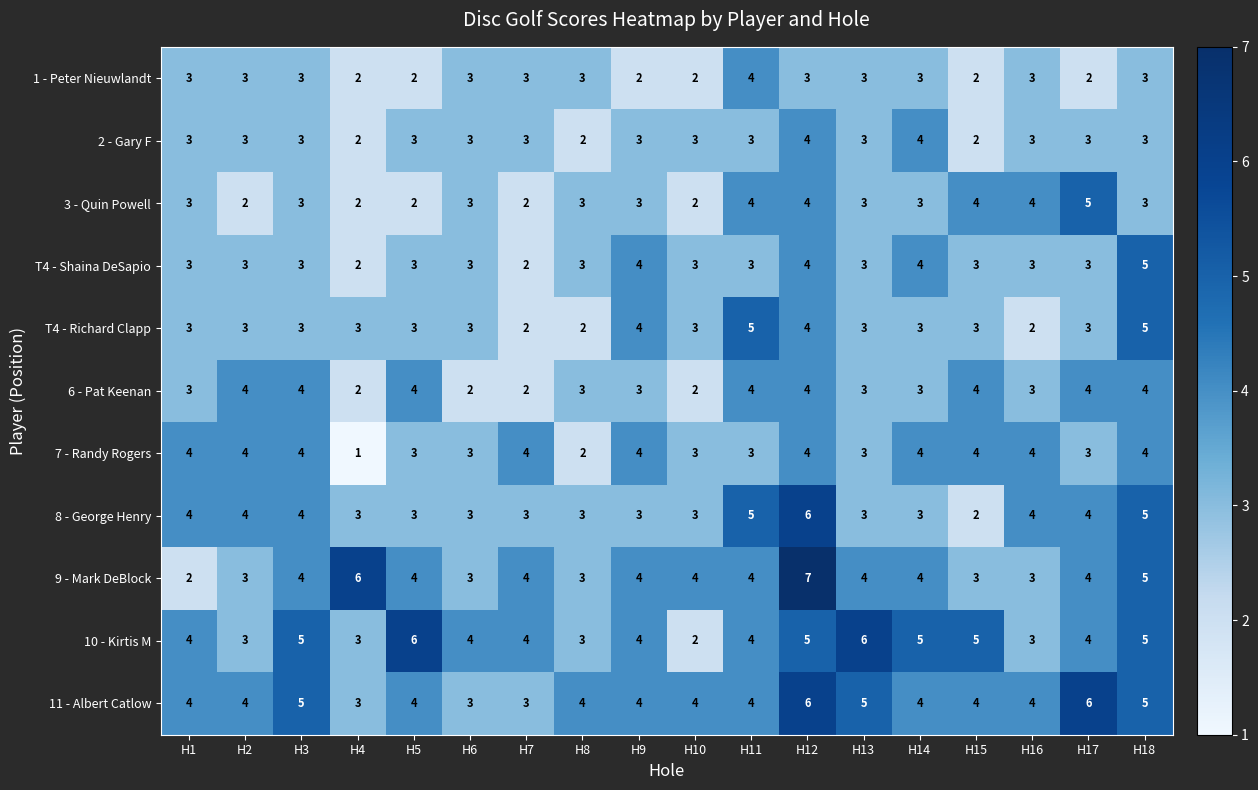

What is the highest value of the 6 - Pat Keenan series?

4